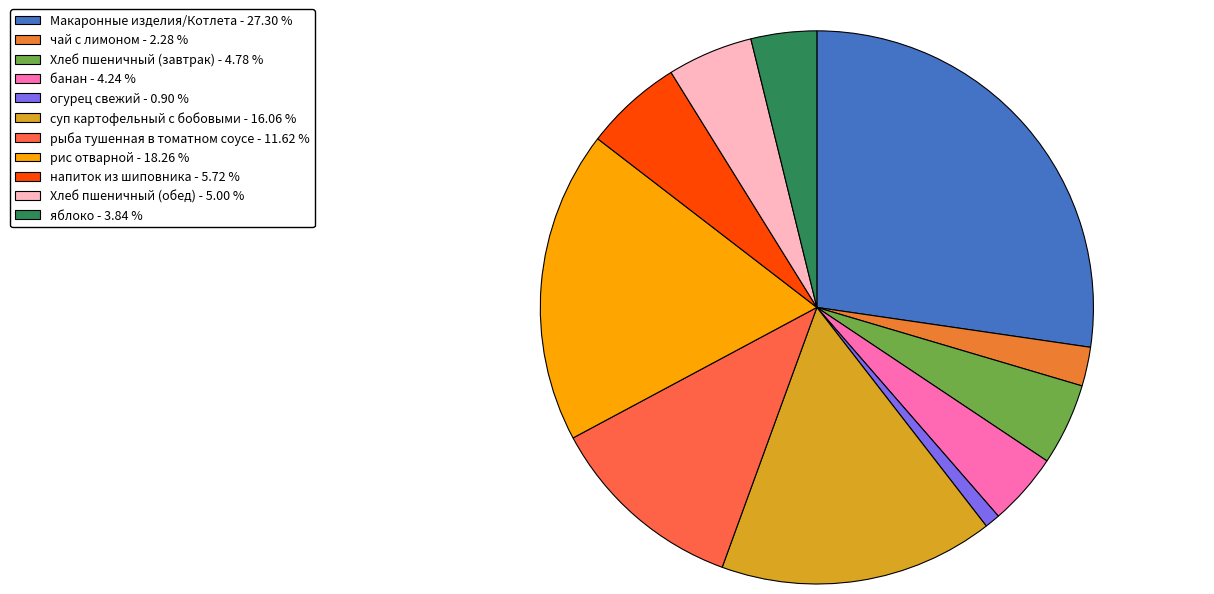

Is there any slice that represents more than half of the pie?

No